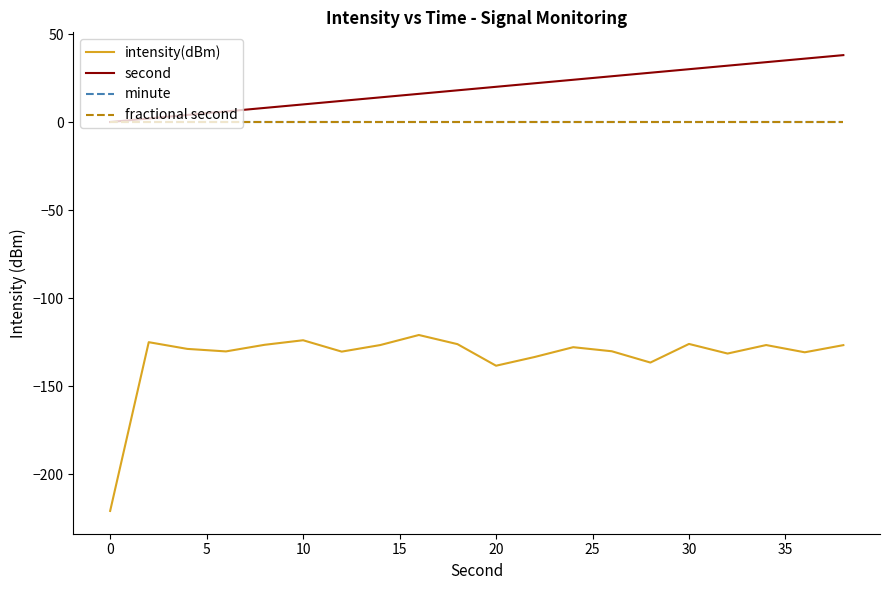

Is this an area chart (filled region under the line)?

No